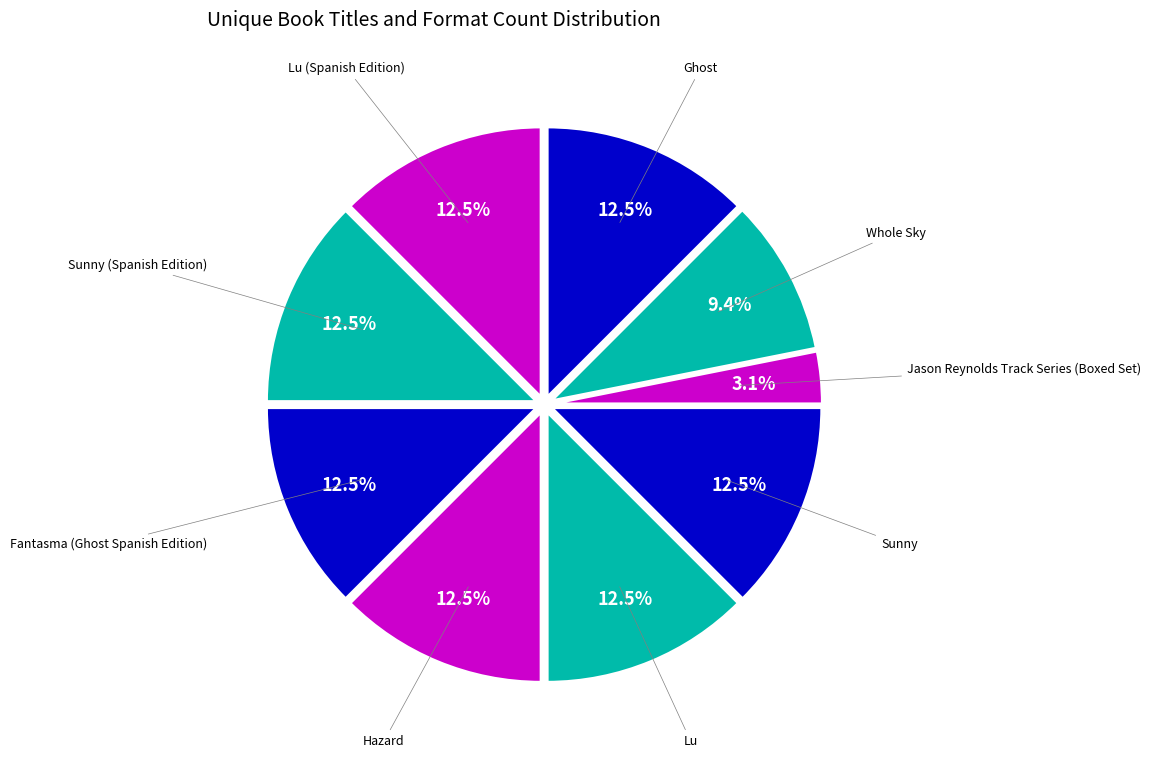

How many slices are in this pie chart?

9